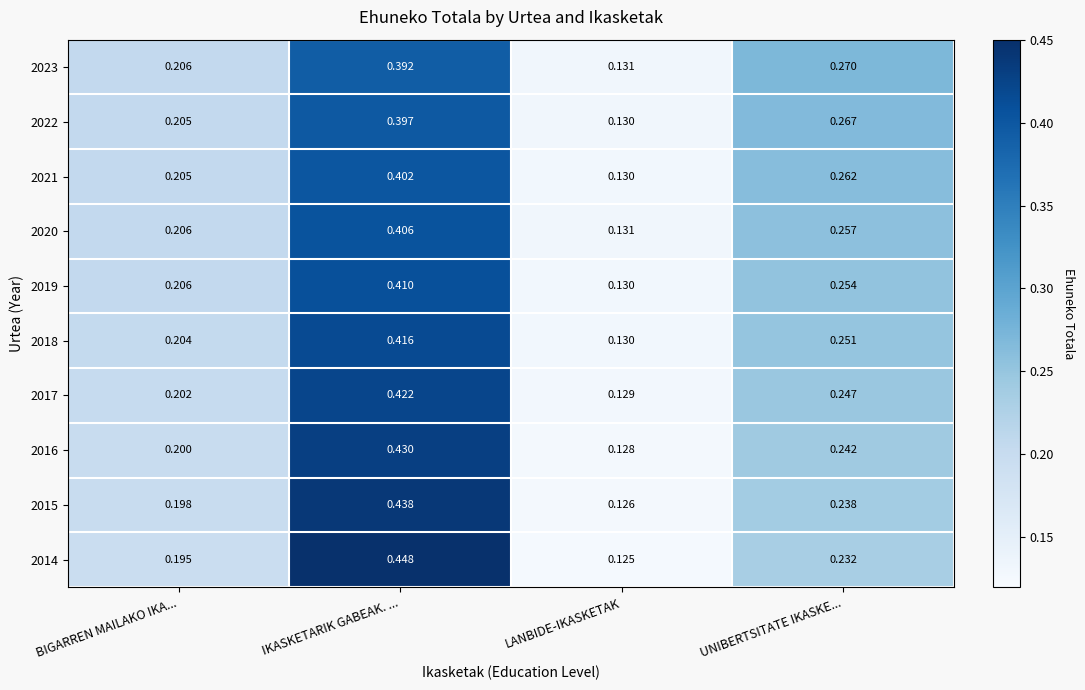

Which category has the lowest value across all series?

LANBIDE-IKASKETAK